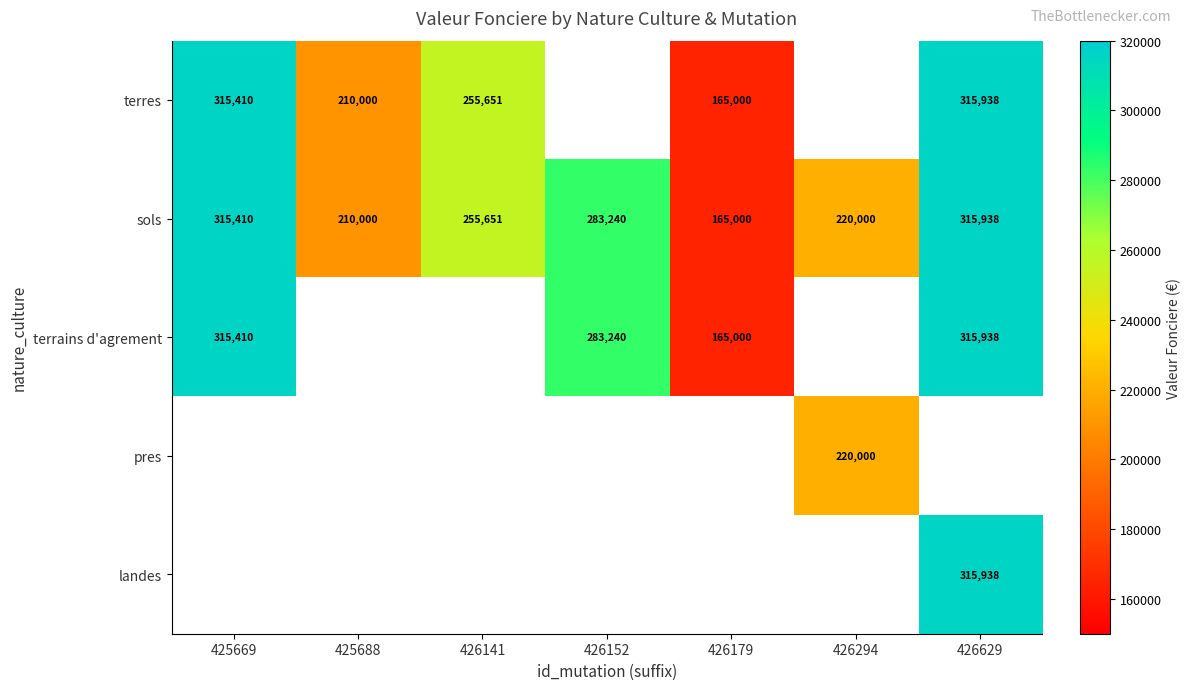

At which category does the chart reach its peak across all series?

426629